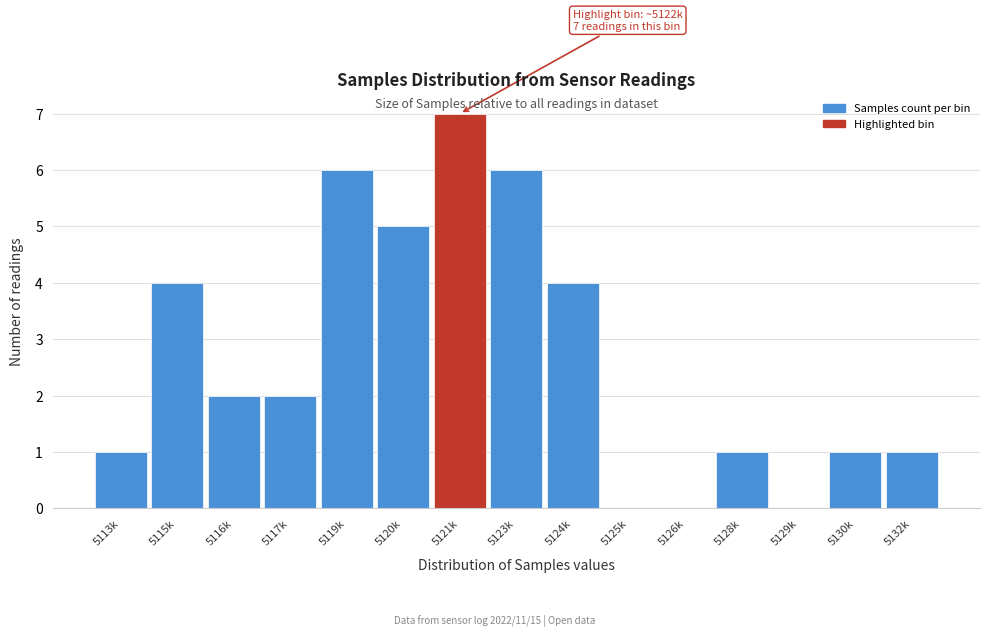

Reading right to left, transcribe all the data shown in this chart.

5132k=1	5130k=1	5129k=0	5128k=1	5126k=0	5125k=0	5124k=4	5123k=6	5121k=7	5120k=5	5119k=6	5117k=2	5116k=2	5115k=4	5113k=1